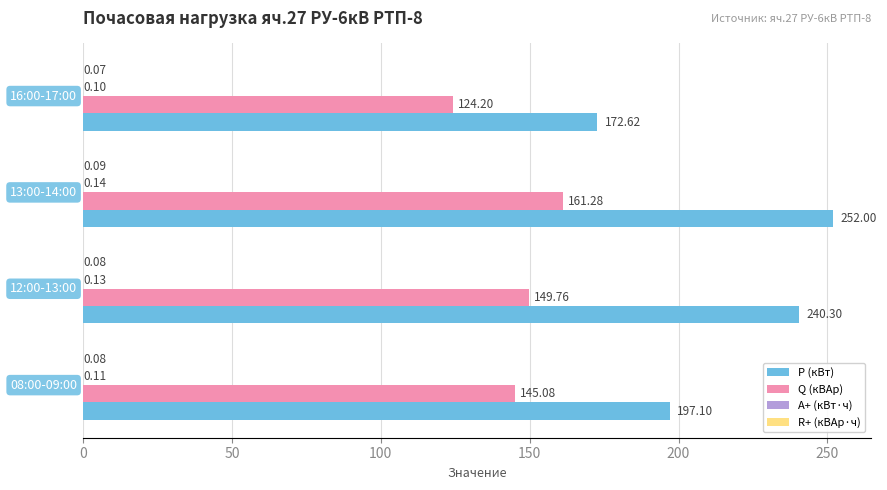

How many distinct data groups are displayed?

4